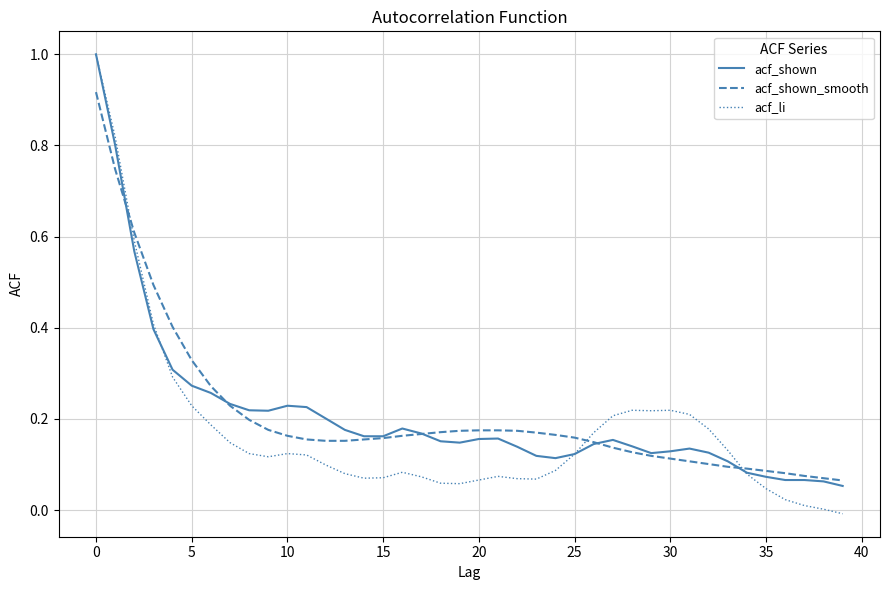

What is the highest value of the acf_shown series?

1.0